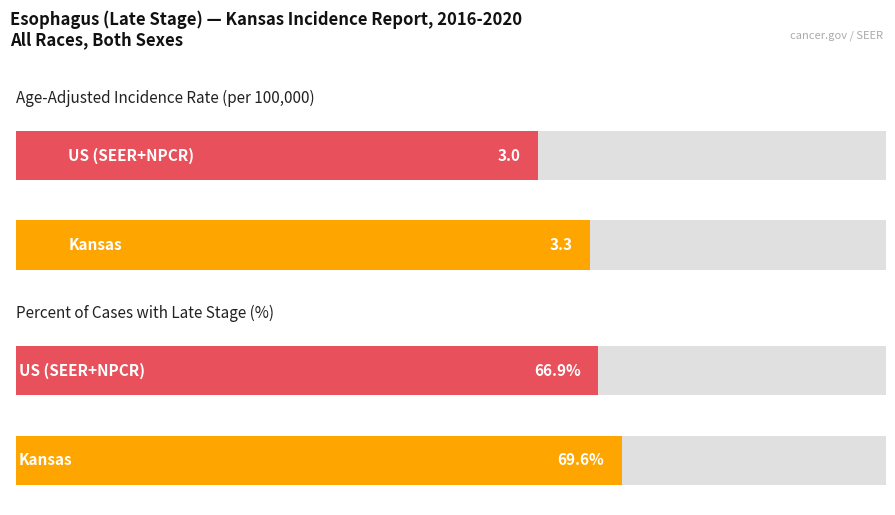

What is the difference between the maximum and minimum values in the Age-Adjusted Incidence Rate series?

0.3